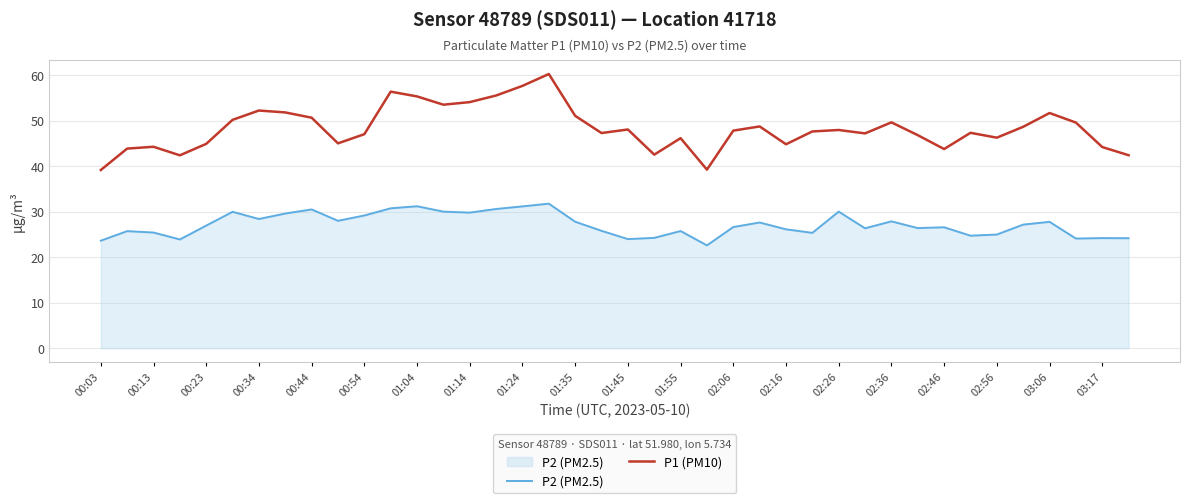

What is the maximum value for P1 (PM10)?

60.3